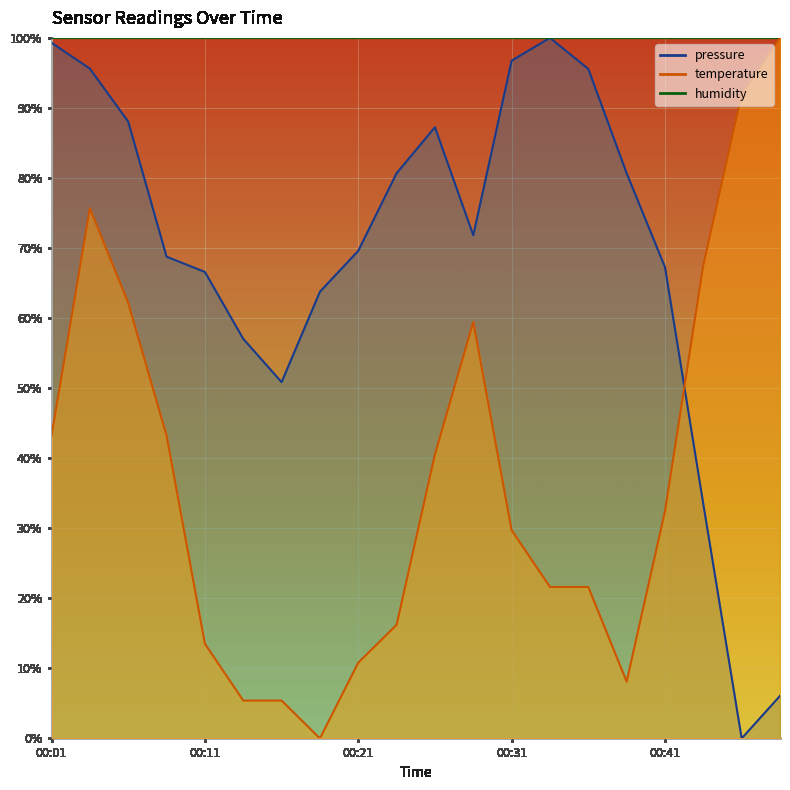

The temperature series shows 16.2 at 00:23. True or false?

True